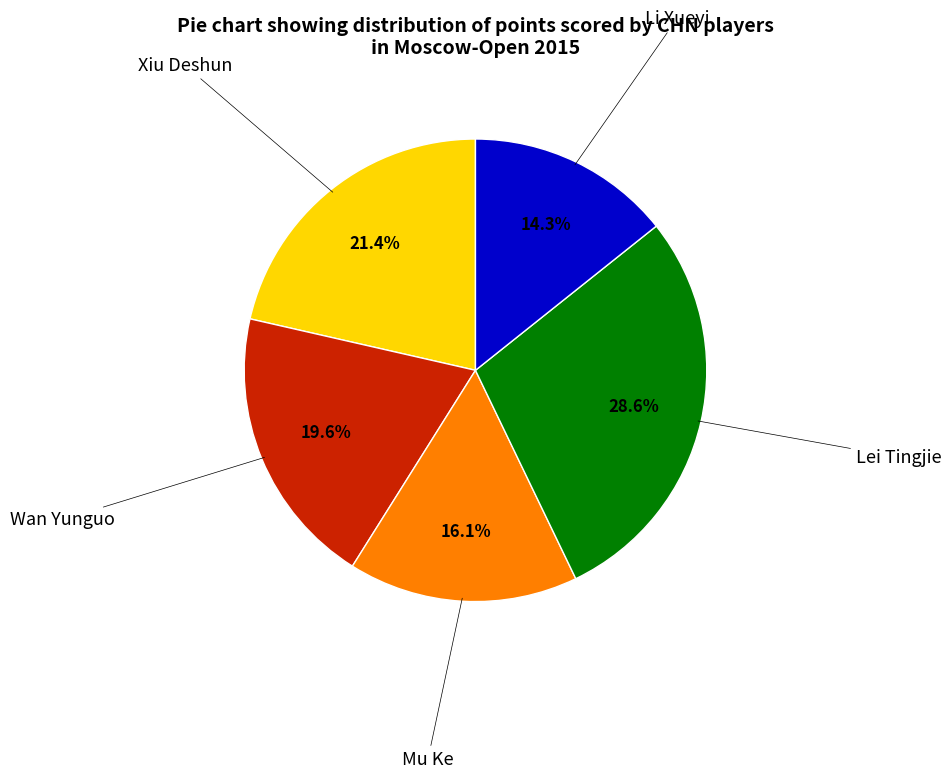

Is there a majority slice in this chart?

No